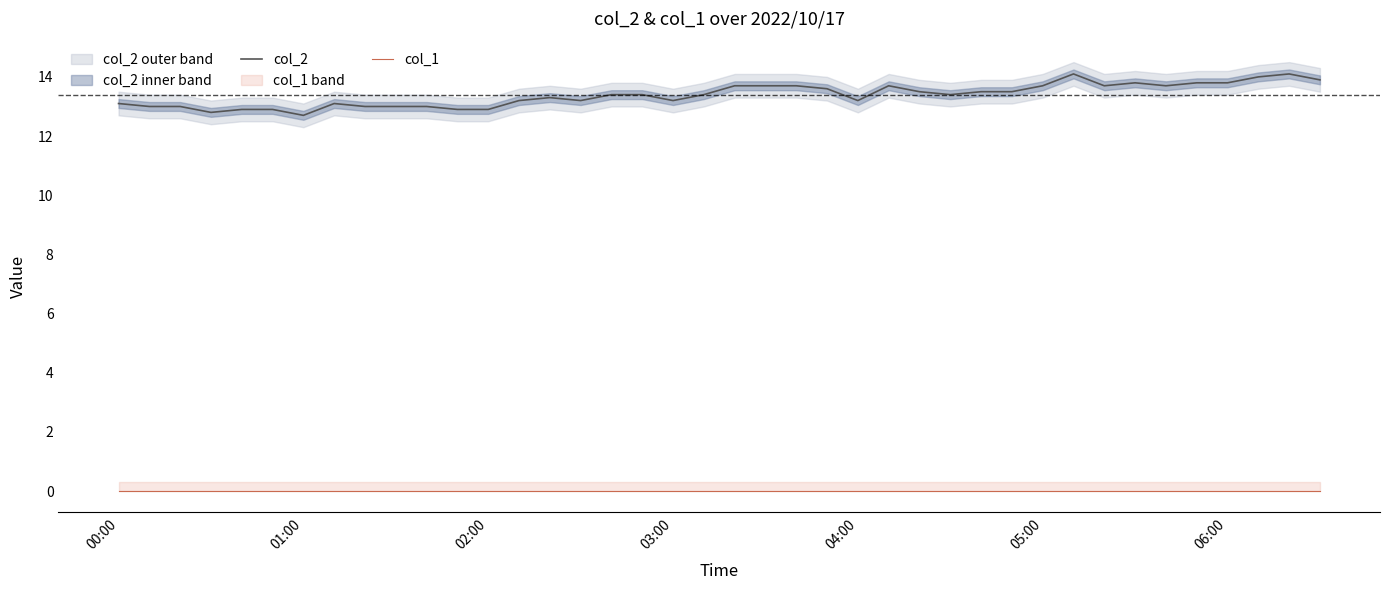

What is the minimum value for col_2?

12.7